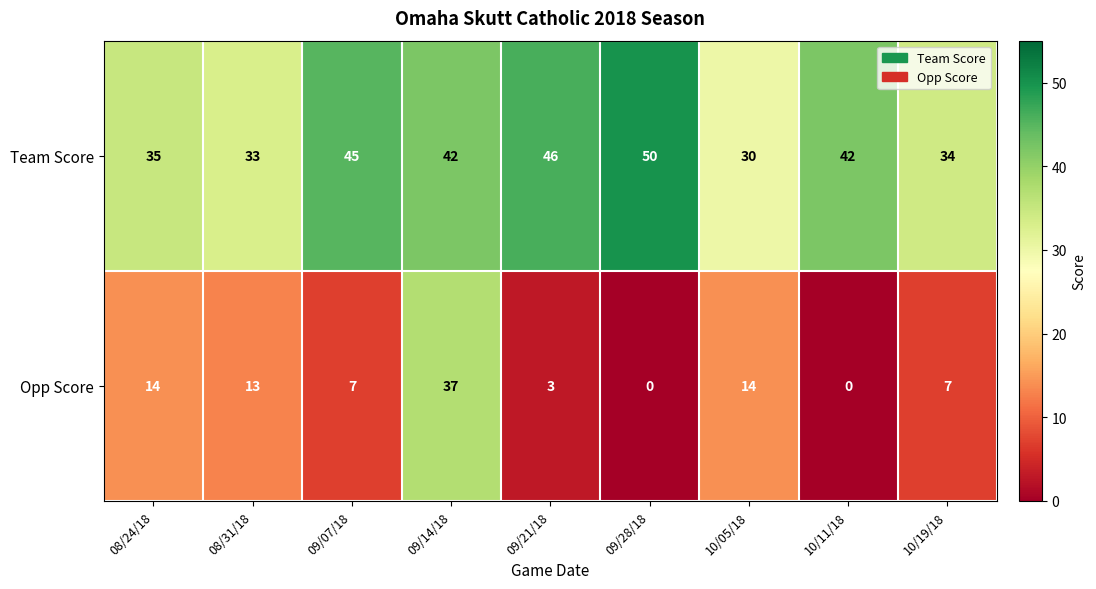

The Team Score series shows 42 at 10/11/18. True or false?

True